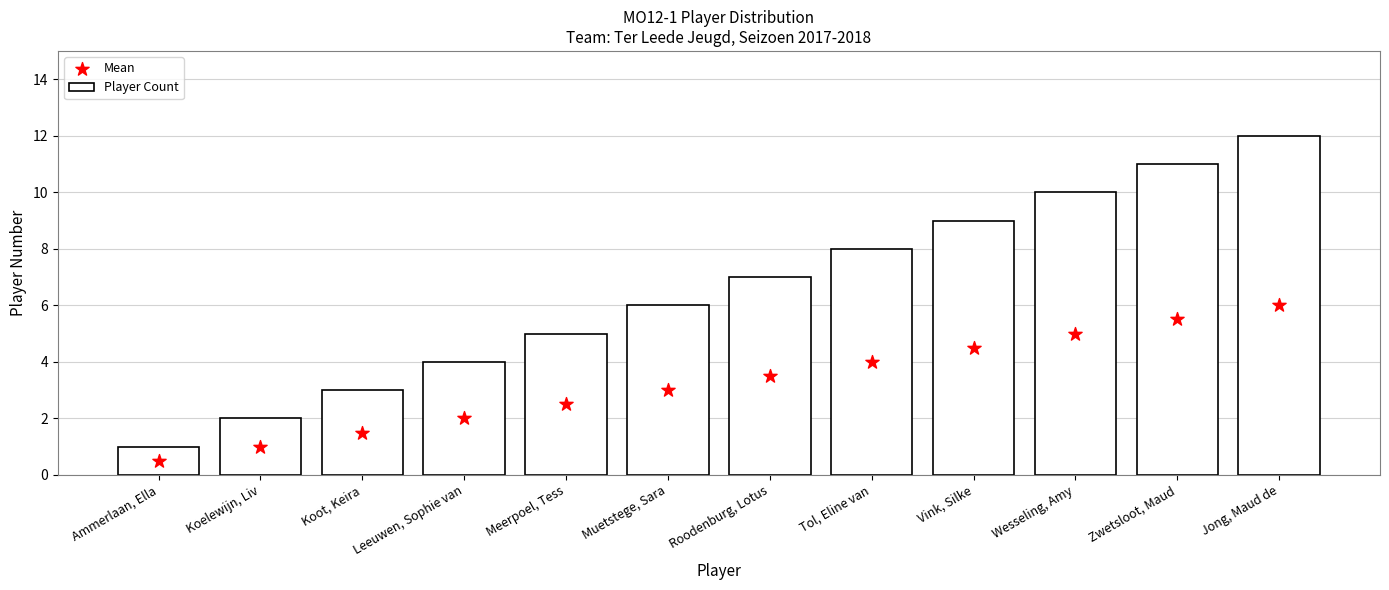

At which category is the sum across all series the highest?

Jong, Maud de